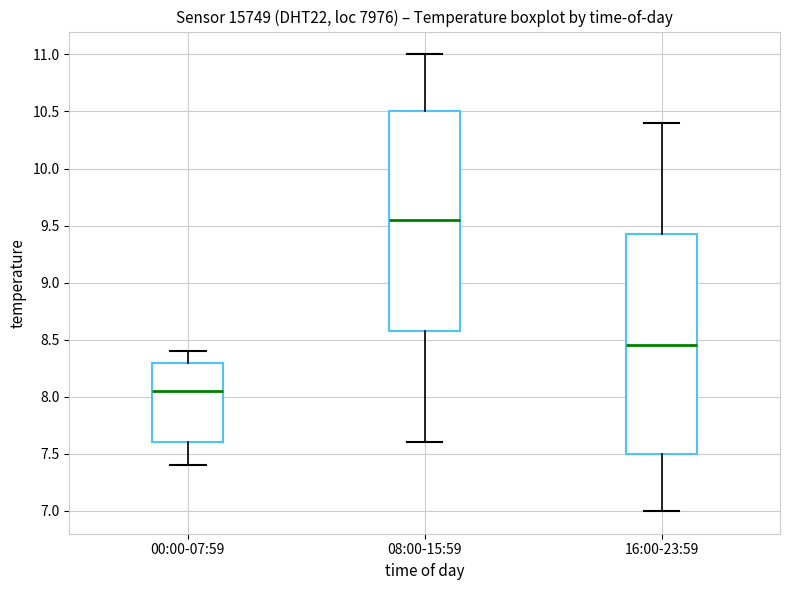

Reading left to right, transcribe this box plot: for each box, give where its median line is, the range the box spans, and where its two whiskers end, as read against the y-axis. The values are not printed on the chart, so give them approximately, as read against the axis.

00:00-07:59: median 8.05, box 7.60 to 8.30, whiskers 7.40 to 8.40
08:00-15:59: median 9.55, box 8.60 to 10.50, whiskers 7.60 to 11.00
16:00-23:59: median 8.45, box 7.50 to 9.45, whiskers 7.00 to 10.40